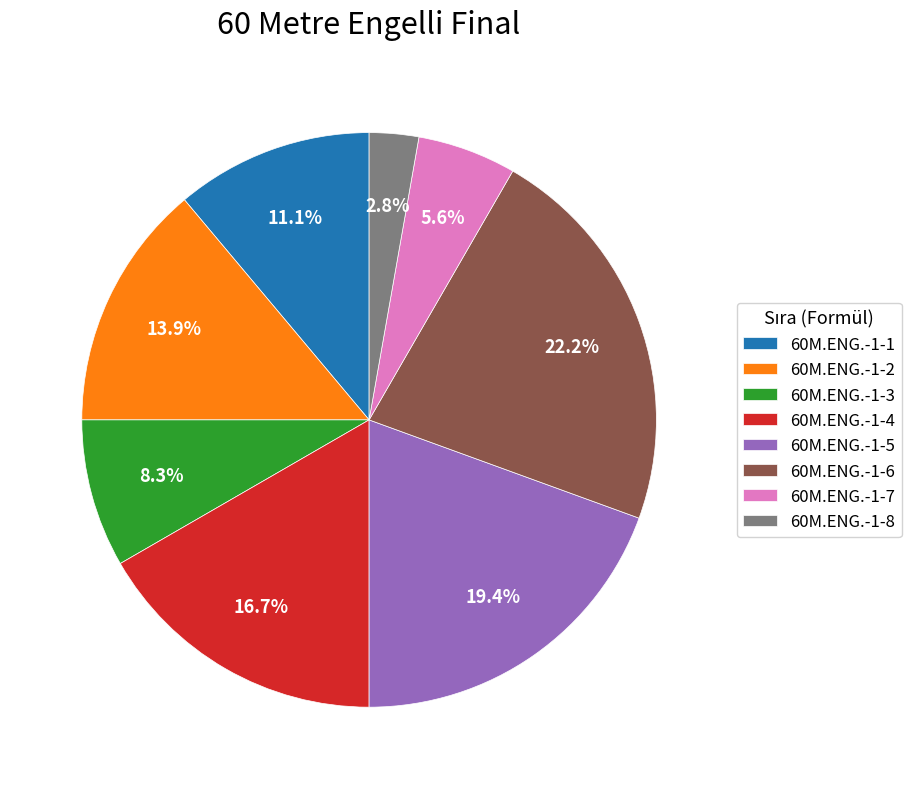

Rank the categories by value from highest to lowest.

60M.ENG.-1-6, 60M.ENG.-1-5, 60M.ENG.-1-4, 60M.ENG.-1-2, 60M.ENG.-1-1, 60M.ENG.-1-3, 60M.ENG.-1-7, 60M.ENG.-1-8